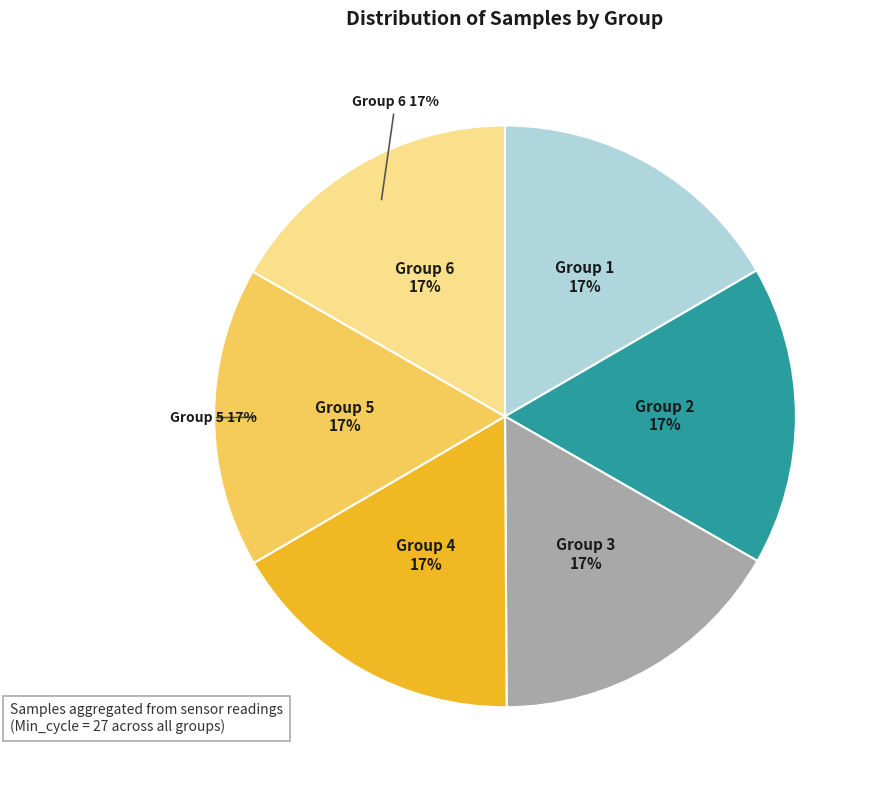

Does 27 account for over 50% of the chart?

No